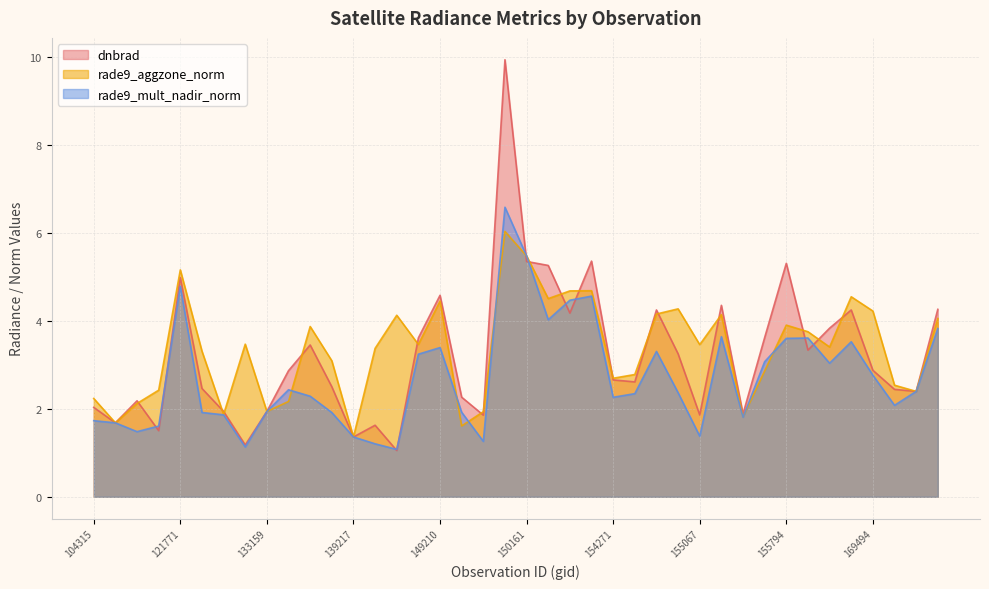

Reading left to right, extract all data points from this chart.

dnbrad: 2.0	1.7	2.2	1.5	5.0	2.5	1.9	1.2	1.9	2.9	3.5	2.5	1.4	1.6	1.1	3.6	4.6	2.3	1.9	9.9	5.4	5.3	4.2	5.4	2.7	2.6	4.2	3.3	1.9	4.4	1.9	3.6	5.3	3.3	3.8	4.2	2.9	2.4	2.4	4.3
rade9_aggzone_norm: 2.2	1.7	2.1	2.4	5.2	3.3	1.9	3.5	1.9	2.2	3.9	3.1	1.4	3.4	4.1	3.5	4.5	1.6	1.9	6.0	5.5	4.5	4.7	4.7	2.7	2.8	4.2	4.3	3.5	4.1	1.8	2.9	3.9	3.8	3.4	4.5	4.2	2.5	2.4	4.1
rade9_mult_nadir_norm: 1.7	1.7	1.5	1.6	4.8	1.9	1.9	1.1	1.9	2.4	2.3	1.9	1.4	1.2	1.1	3.2	3.4	1.9	1.3	6.6	5.5	4.0	4.5	4.6	2.3	2.3	3.3	2.4	1.4	3.6	1.8	3.1	3.6	3.6	3.0	3.5	2.8	2.1	2.4	3.8